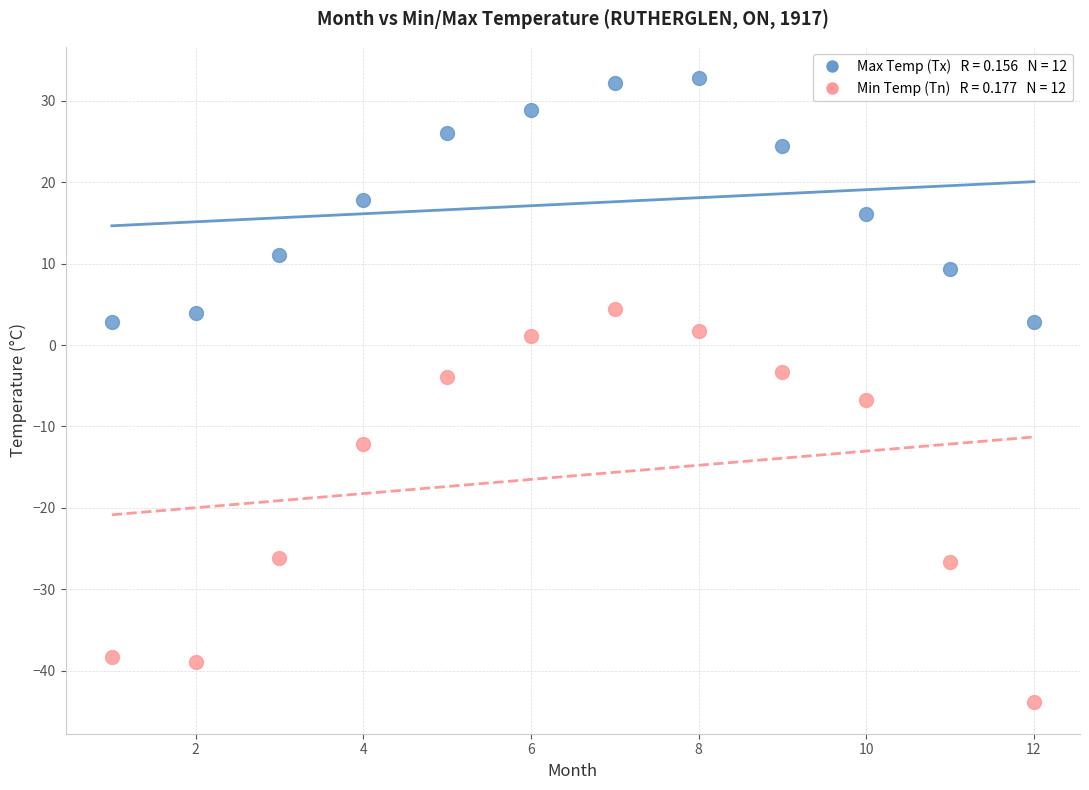

Across all data points, what is the range of Y values (max minus min)?

76.7